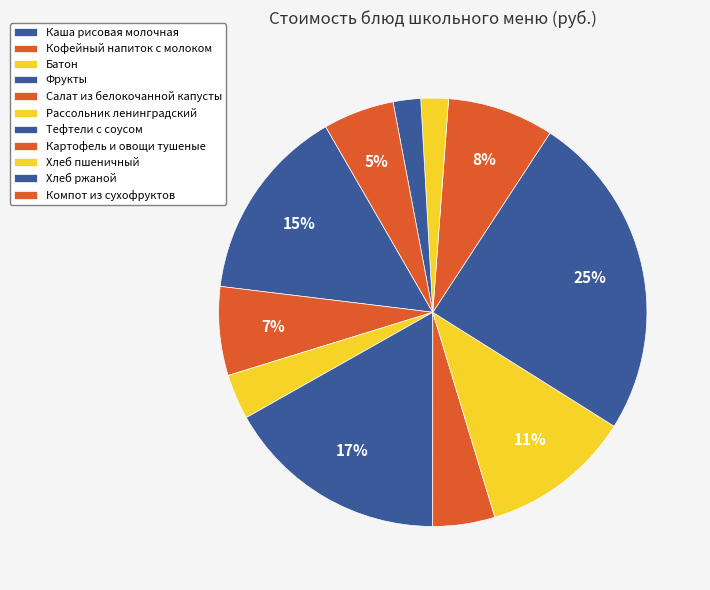

How many segments does this pie chart have?

11